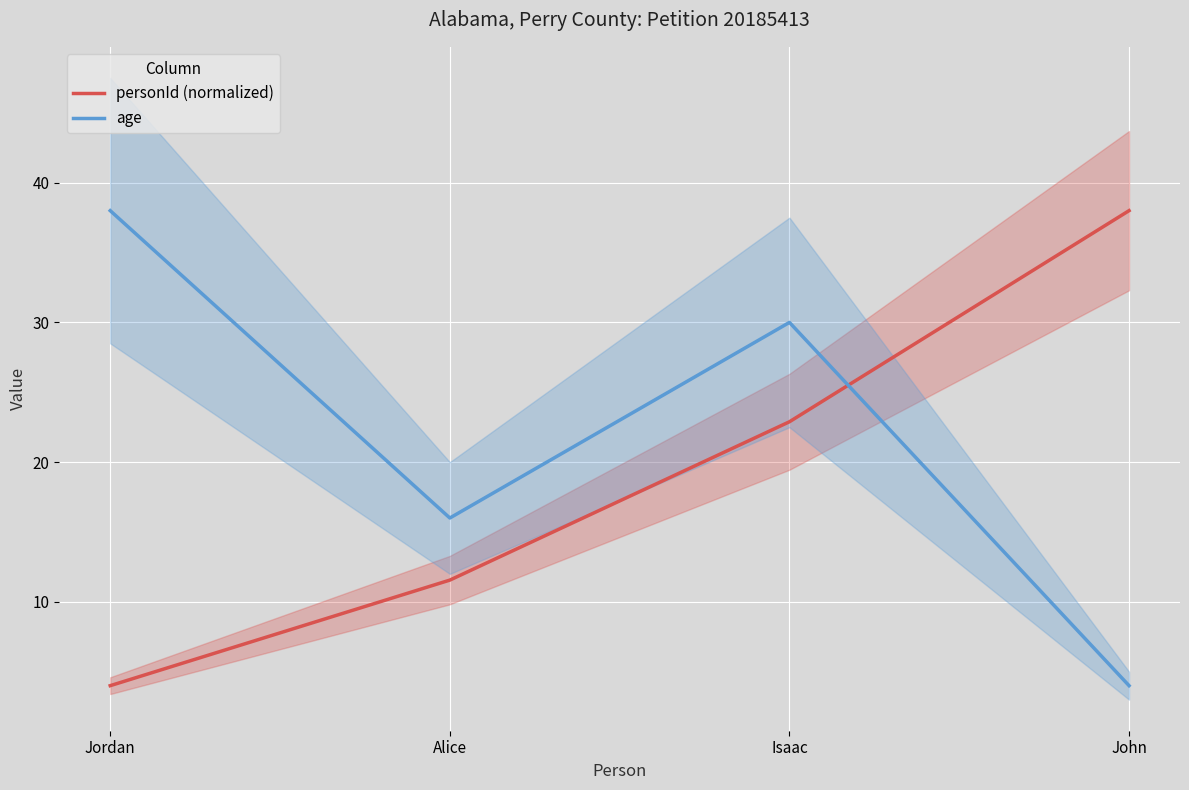

What is the value of the age point at the 4th from the left?

4.0